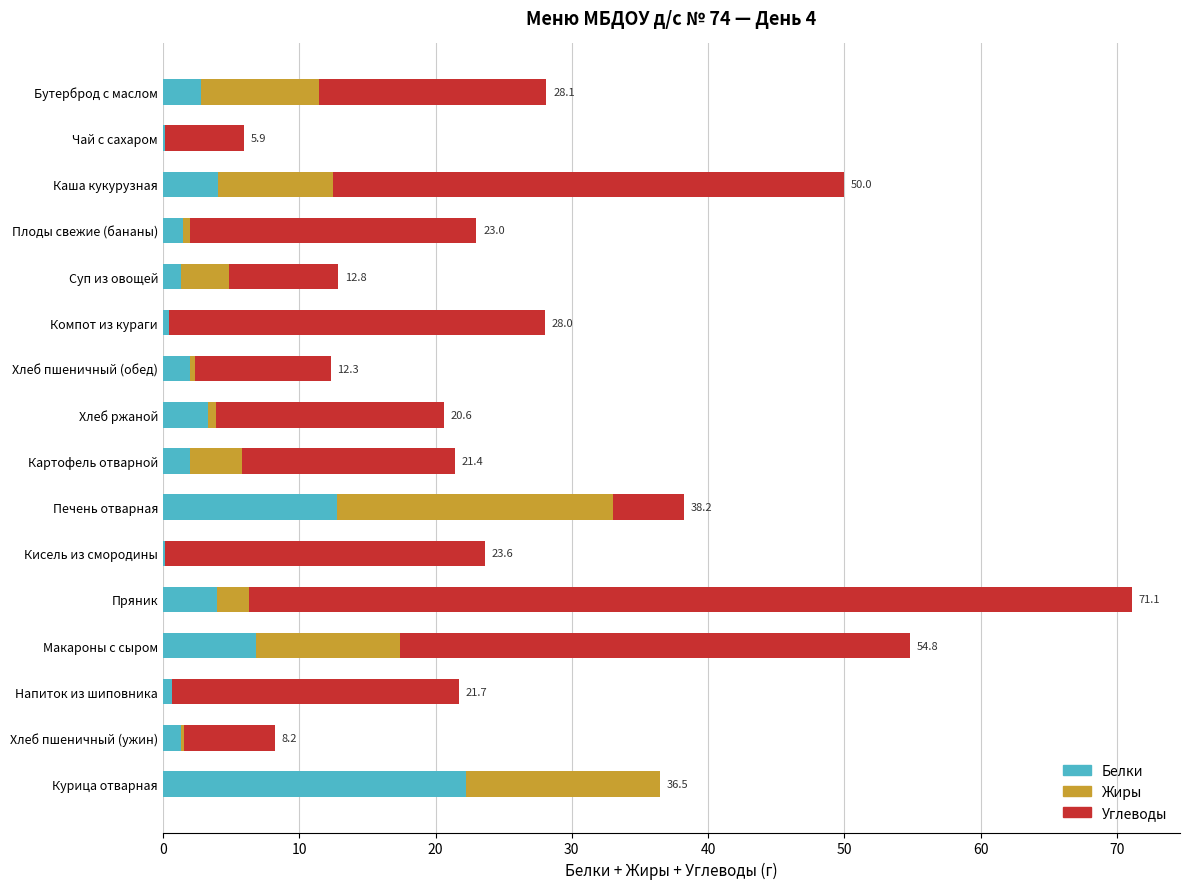

What is the highest value of the Белки series?

22.3